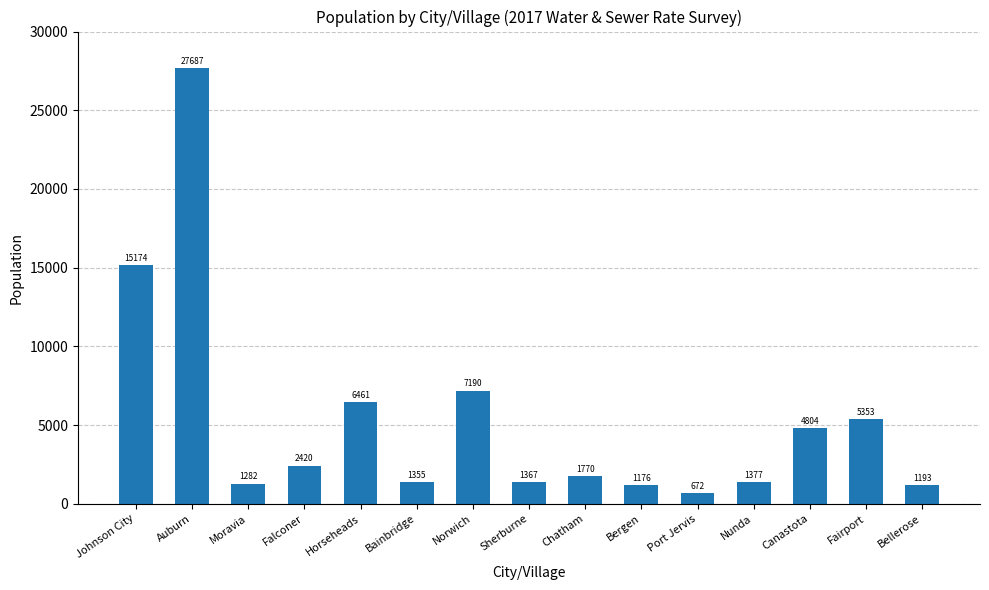

The chart shows a value of 6461 at Horseheads. True or false?

True